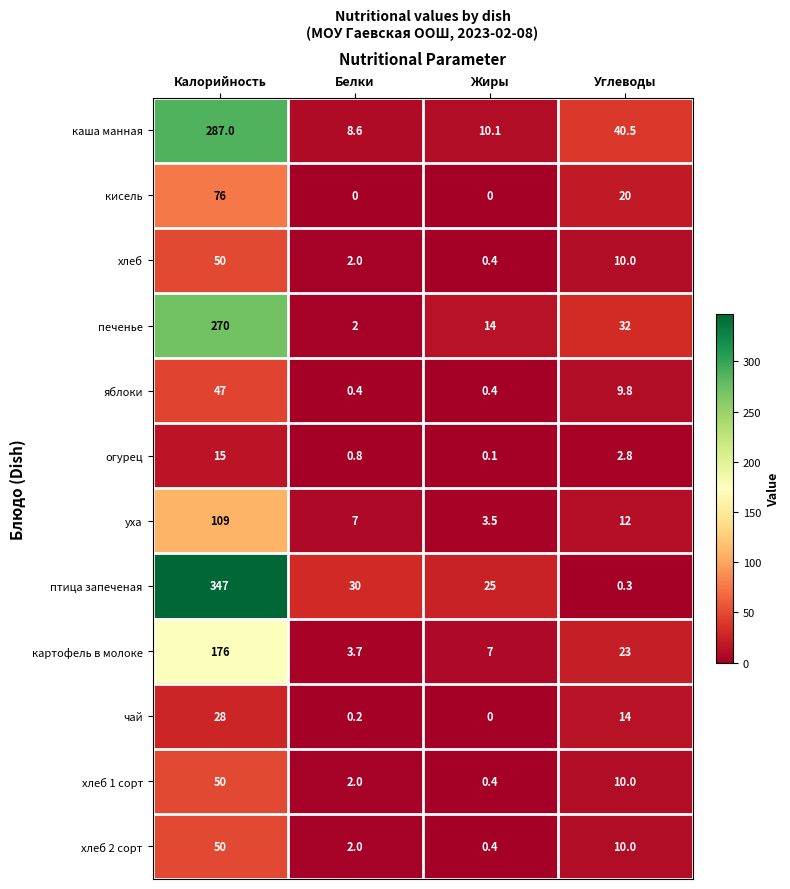

What is the difference between the second highest and second lowest values in the птица запеченая series?

5.0